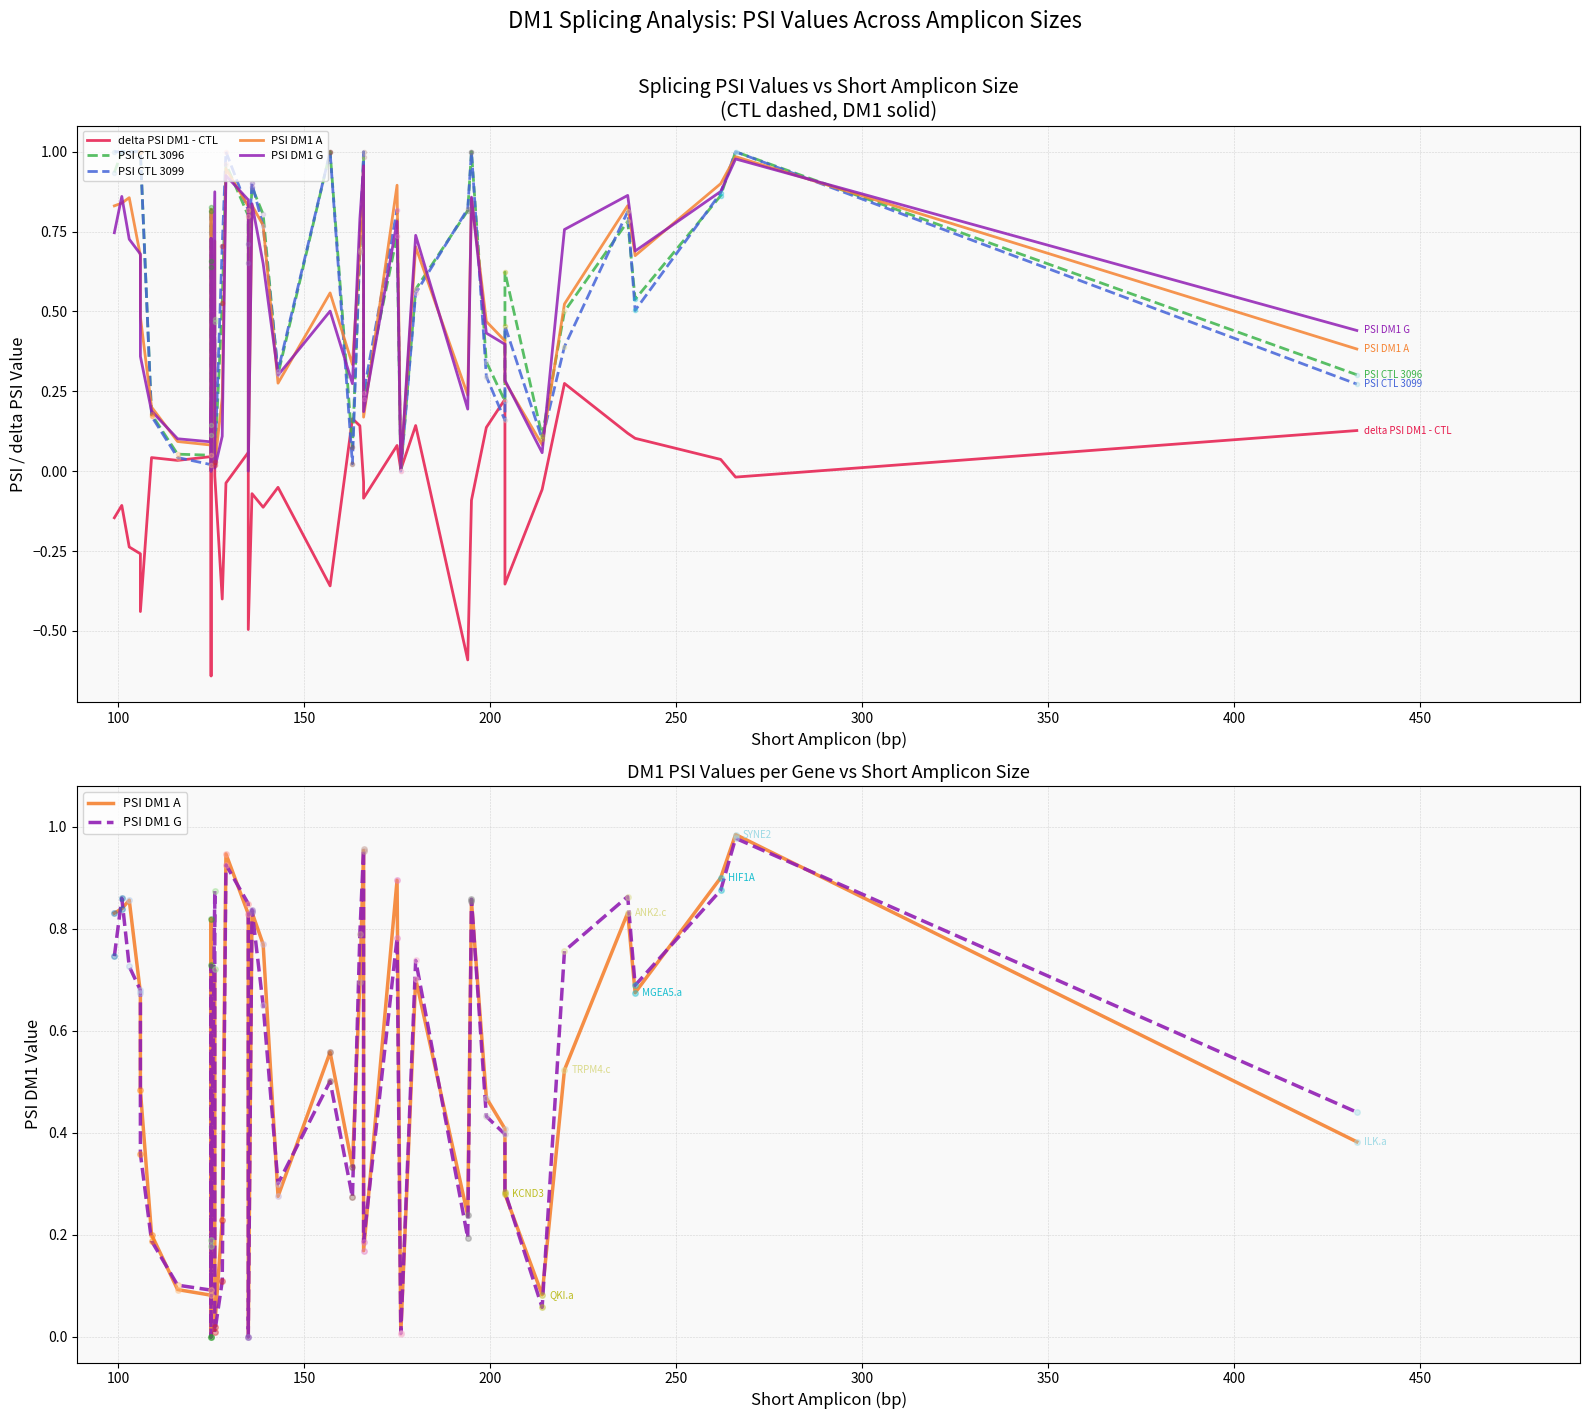

How many data points in delta PSI DM1 - CTL are less than 0?

21